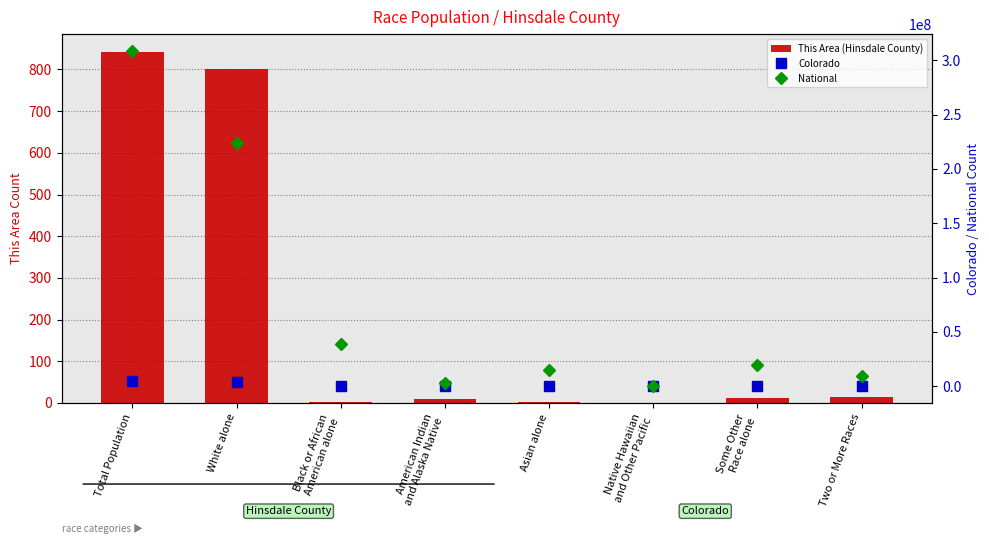

Which category has the lowest value across all series?

Native Hawaiian
and Other Pacific